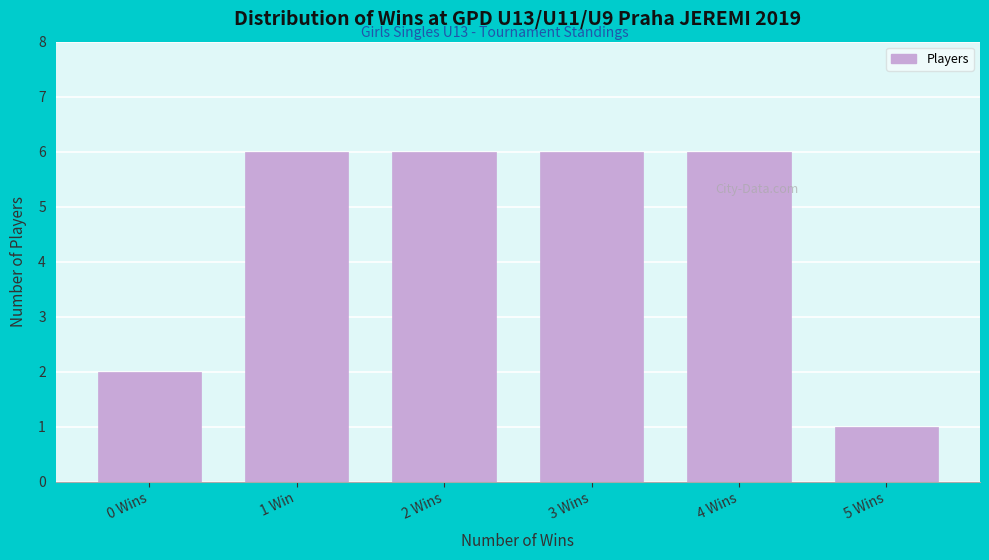

Reading left to right, list all the values displayed in this chart.

0 Wins=2	1 Win=6	2 Wins=6	3 Wins=6	4 Wins=6	5 Wins=1